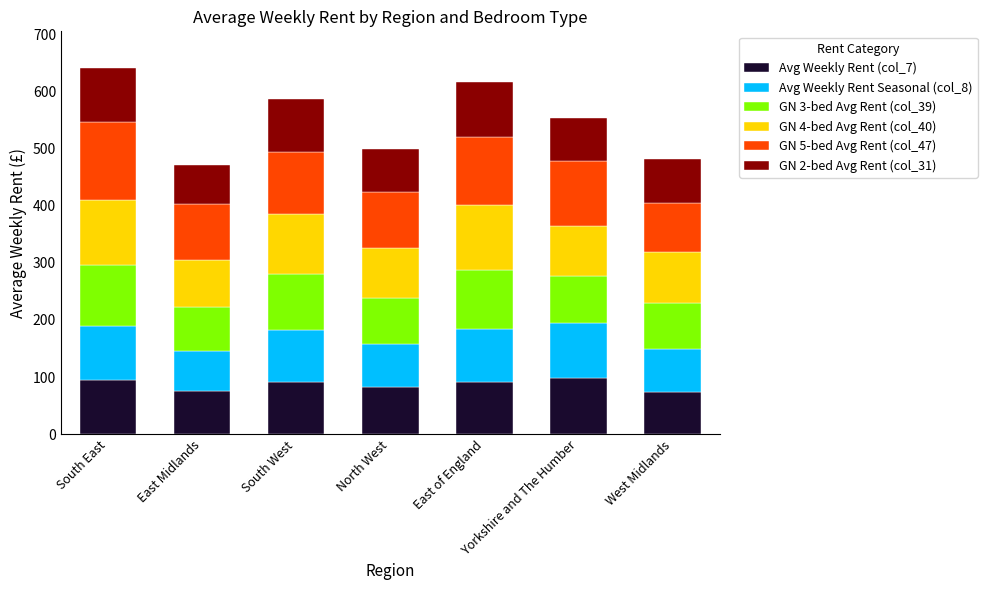

What is the lowest value of the Avg Weekly Rent (col_7) series?

74.6